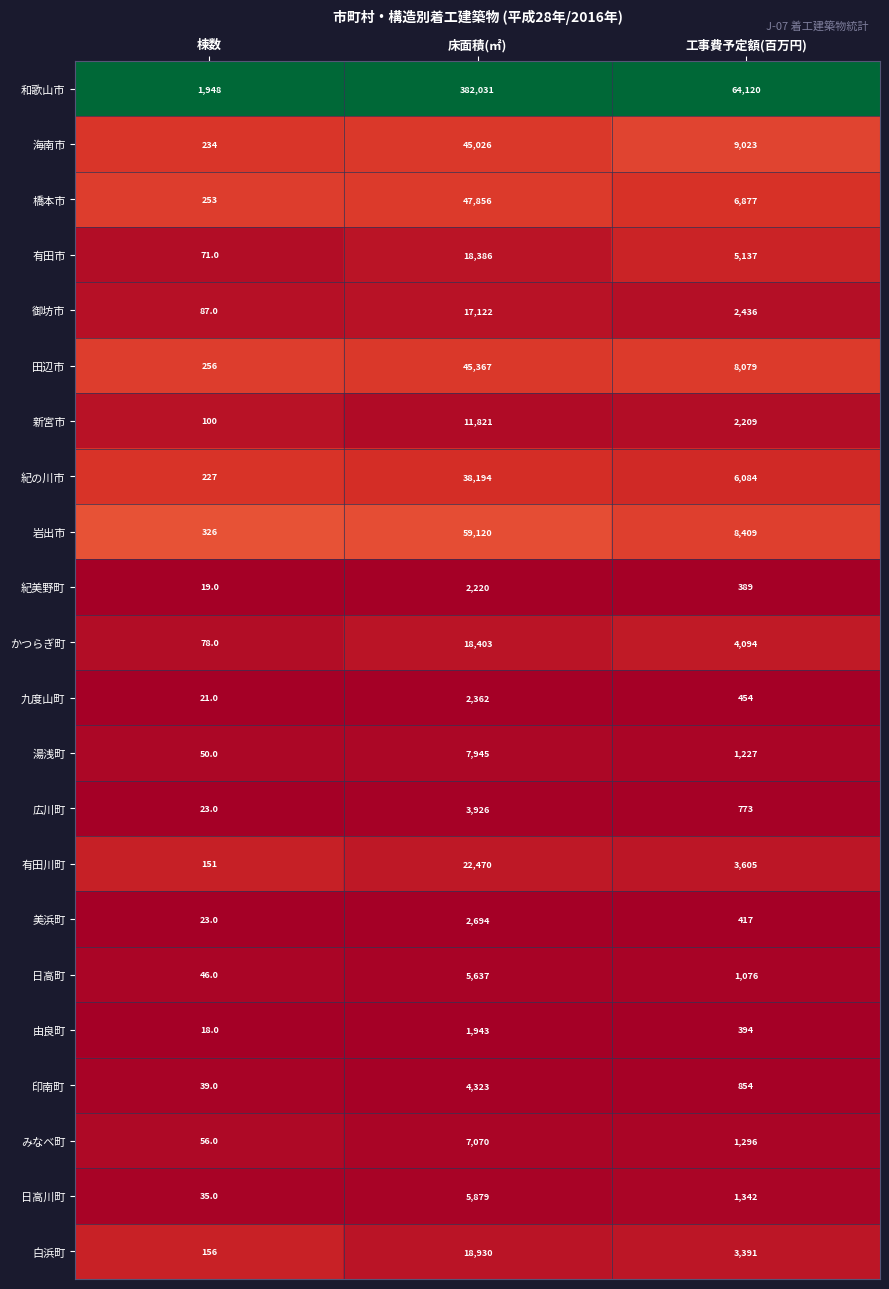

What is the sum of all 紀美野町 values?

2628